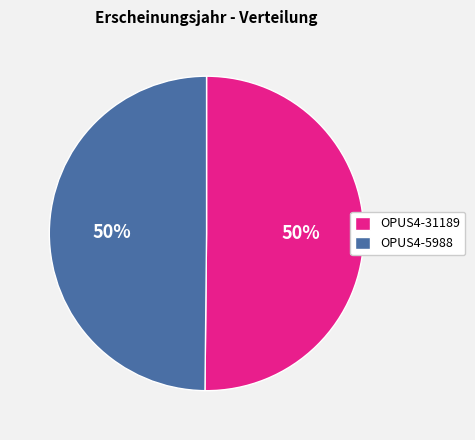

Combined, do OPUS4-5988 and OPUS4-31189 account for over 50%?

Yes